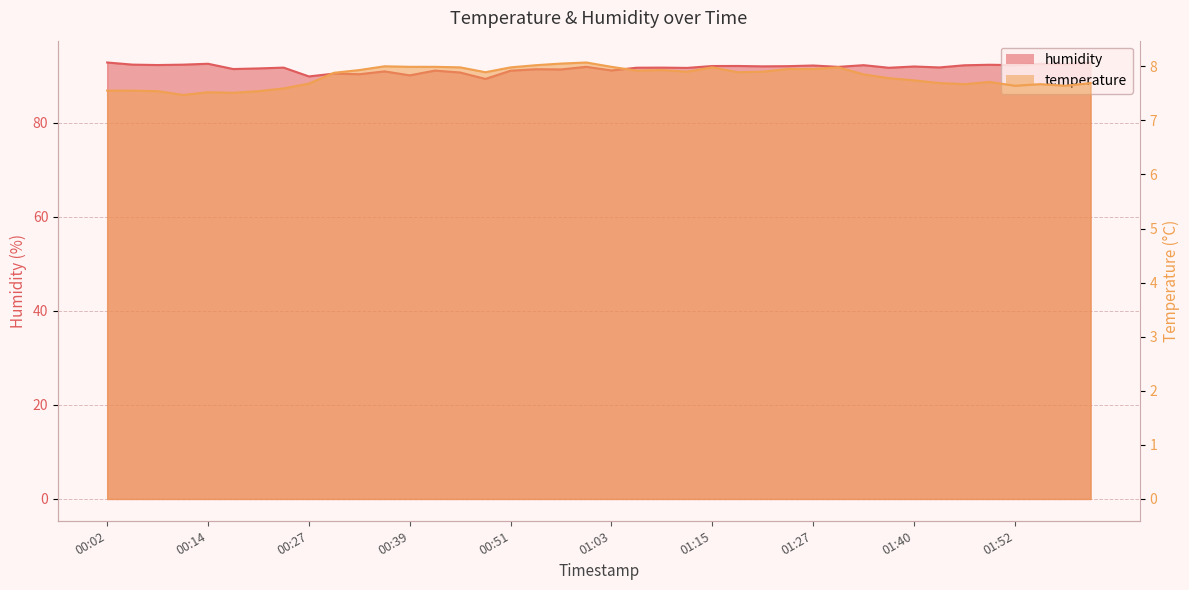

True or false: temperature has a value of 7.7 at 01:40.

True